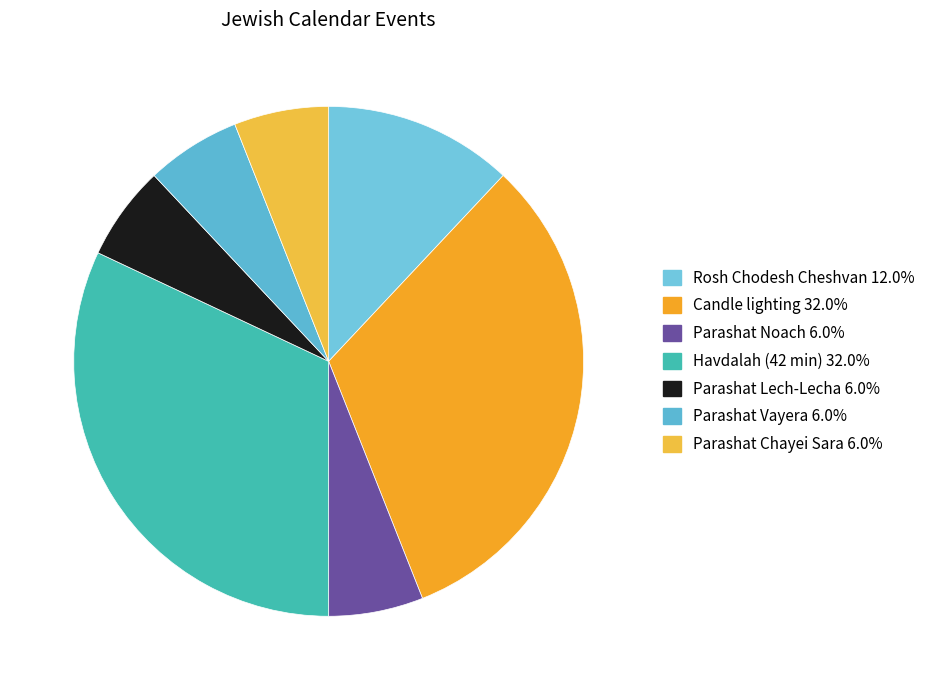

True or false: Candle lighting accounts for 17% of the total.

False